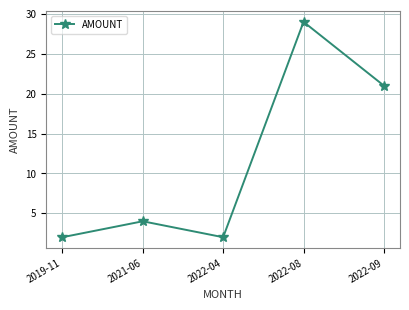

What is the ratio of the value at 2022-08 to the value at 2021-06?

7.2